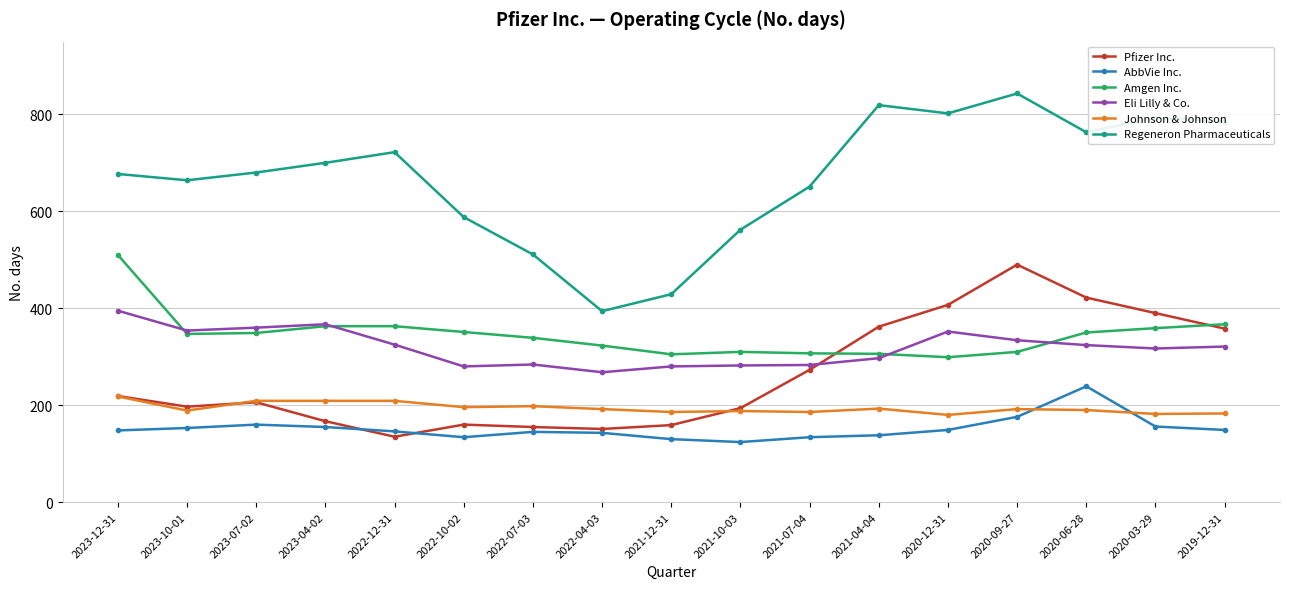

The Regeneron Pharmaceuticals series shows 802 at 2020-12-31. True or false?

True